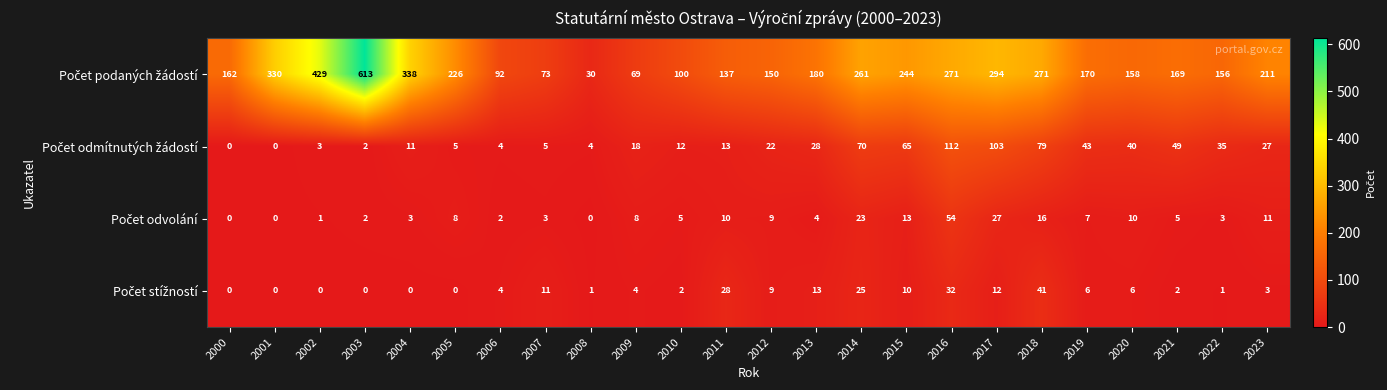

What is the greatest value displayed?

613